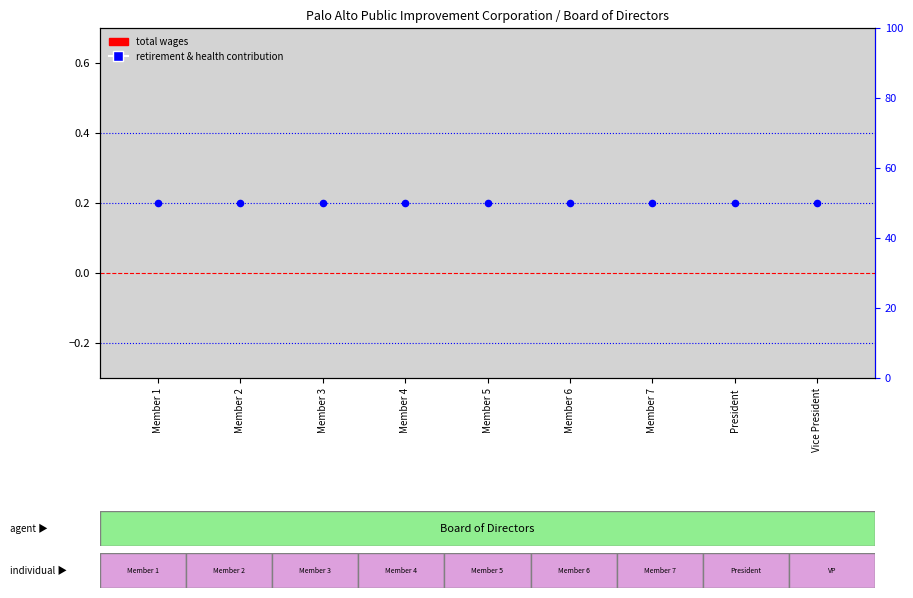

Which series contains the lowest Y value?

total wages